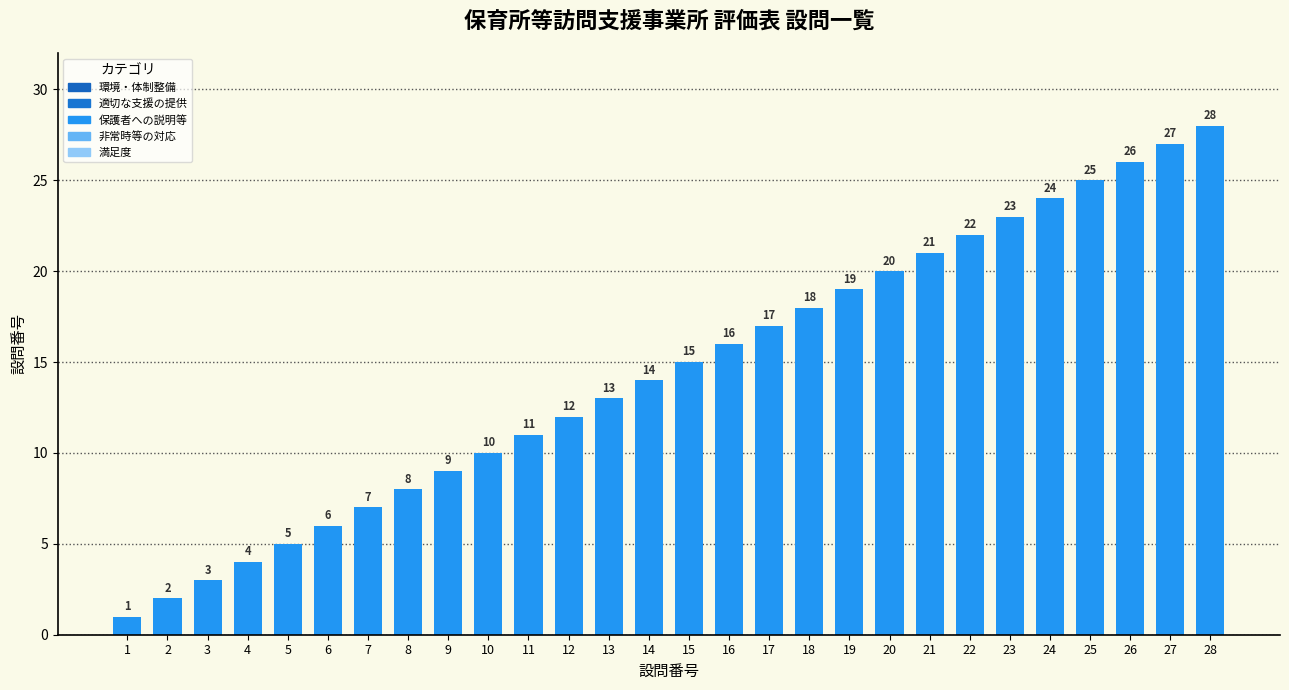

Reading left to right, extract all data points from this chart.

1=1	2=2	3=3	4=4	5=5	6=6	7=7	8=8	9=9	10=10	11=11	12=12	13=13	14=14	15=15	16=16	17=17	18=18	19=19	20=20	21=21	22=22	23=23	24=24	25=25	26=26	27=27	28=28